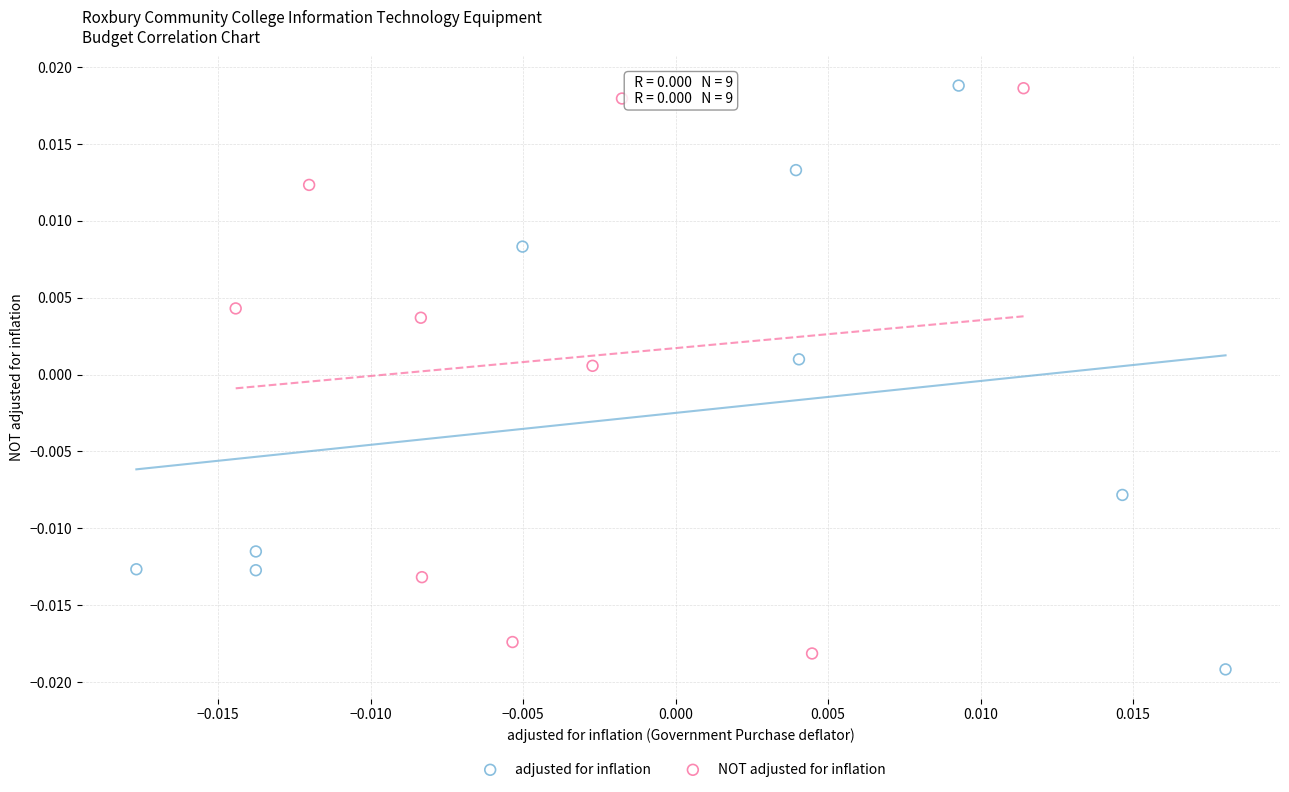

What are all the series names shown in the legend?

adjusted for inflation, NOT adjusted for inflation